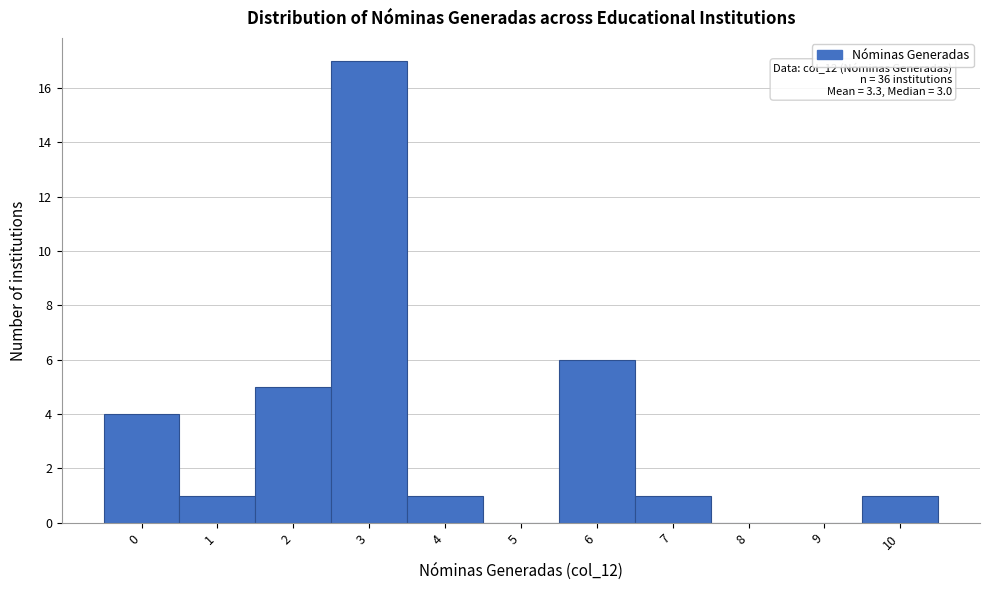

Over which range of the x-axis is the bar tallest?

2.5 to 3.5